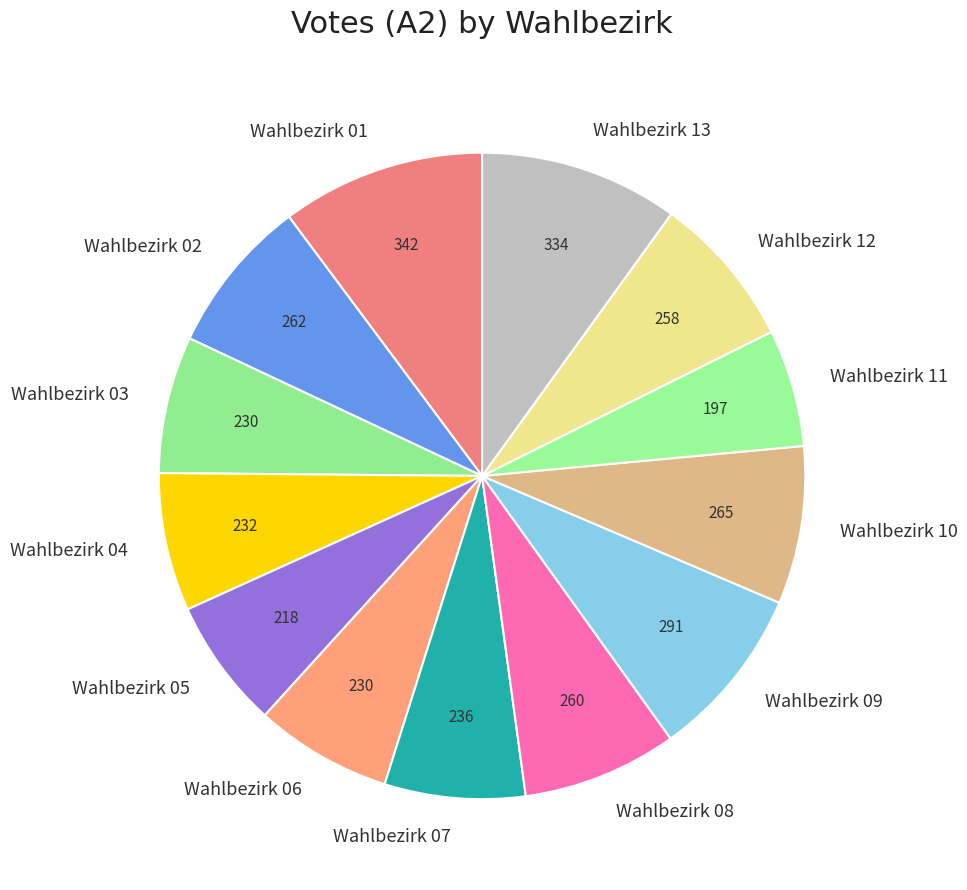

Is there any slice that represents more than half of the pie?

No